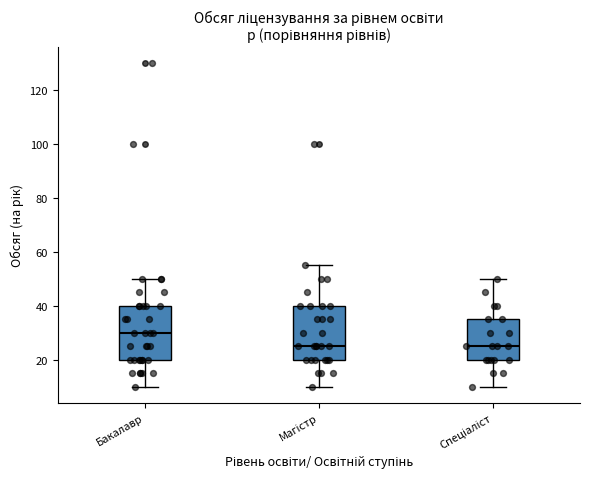

Reading left to right, read every box against the y-axis: the position of its median line, the range the box covers, and the ends of its whiskers. The values are not printed on the chart, so give them approximately, as read against the axis.

Бакалавр: median 30, box 20 to 40, whiskers 10 to 50
Магістр: median 26, box 20 to 40, whiskers 10 to 56
Спеціаліст: median 26, box 20 to 36, whiskers 10 to 50